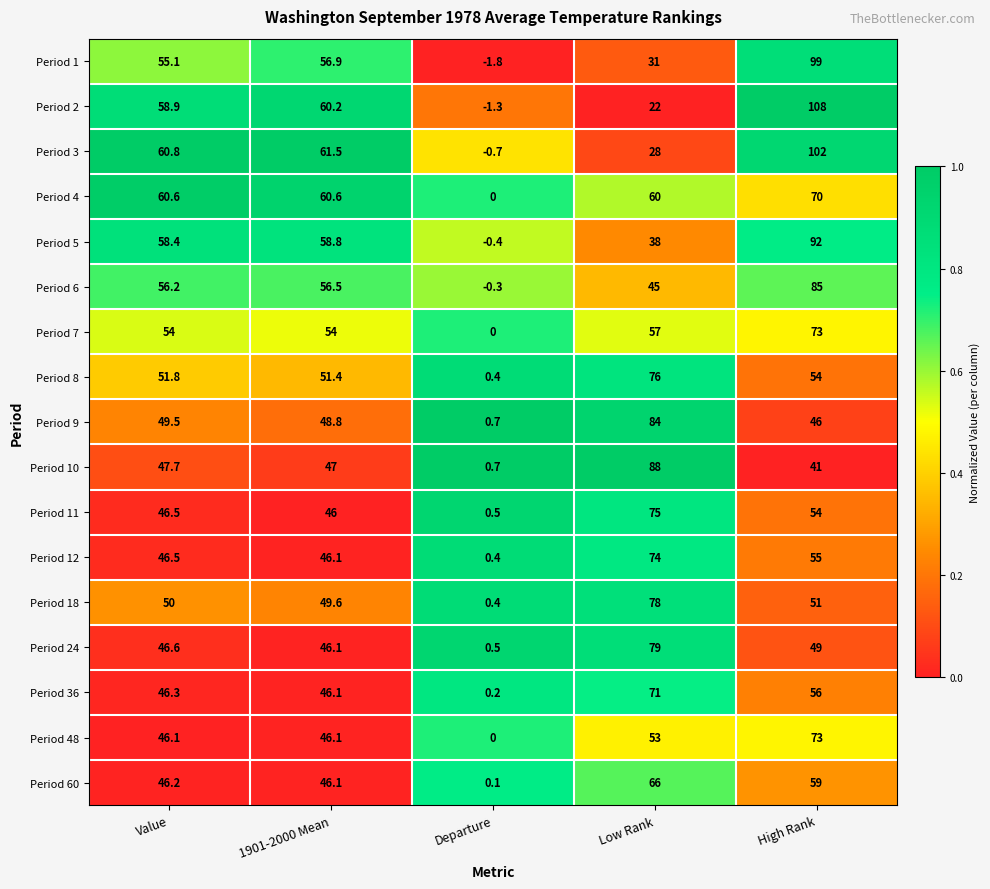

Read the Period 3 value at 1901-2000 Mean.

61.5